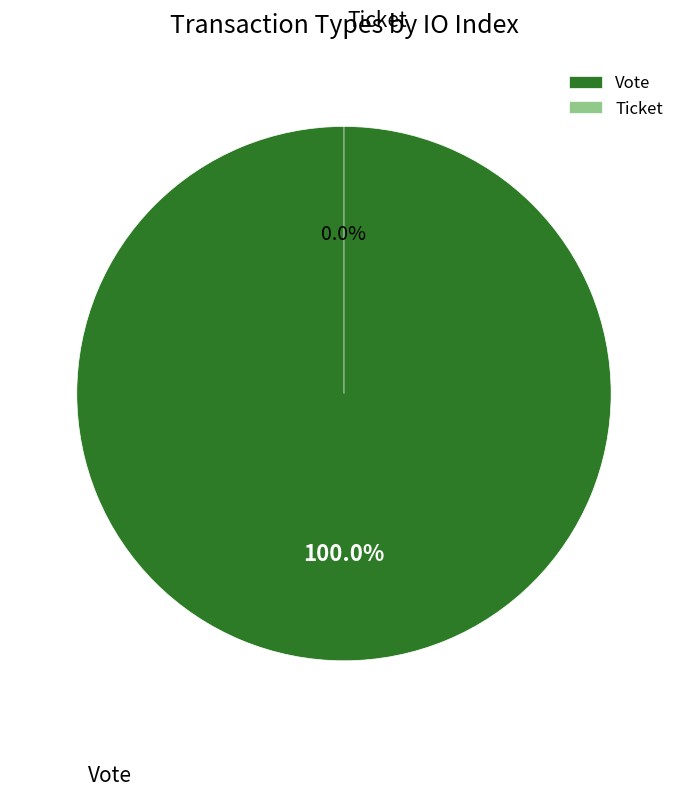

How much of the chart is everything except Ticket?

100.0%